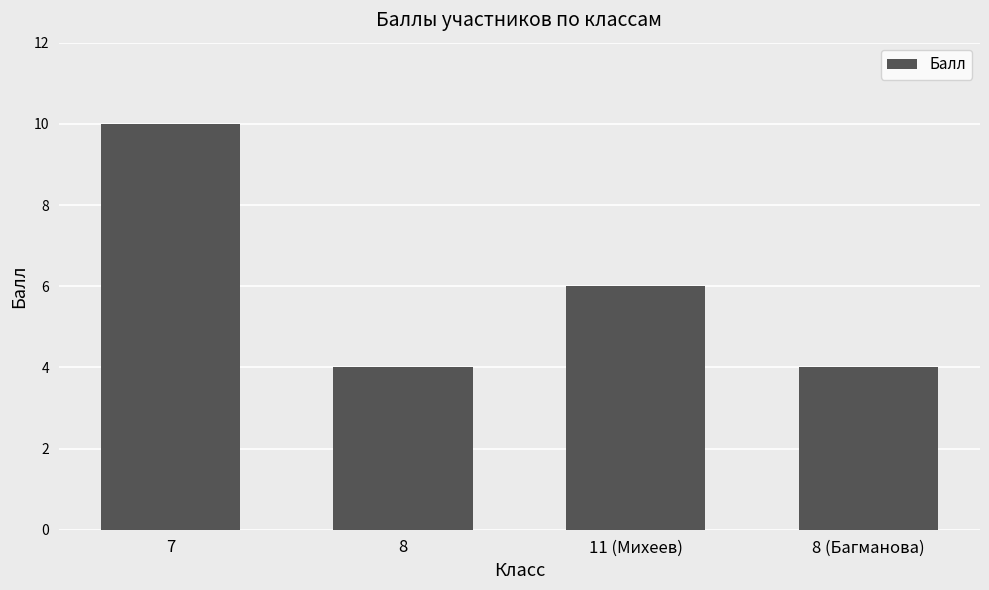

What is the sum of the values at 8 and 7?

14